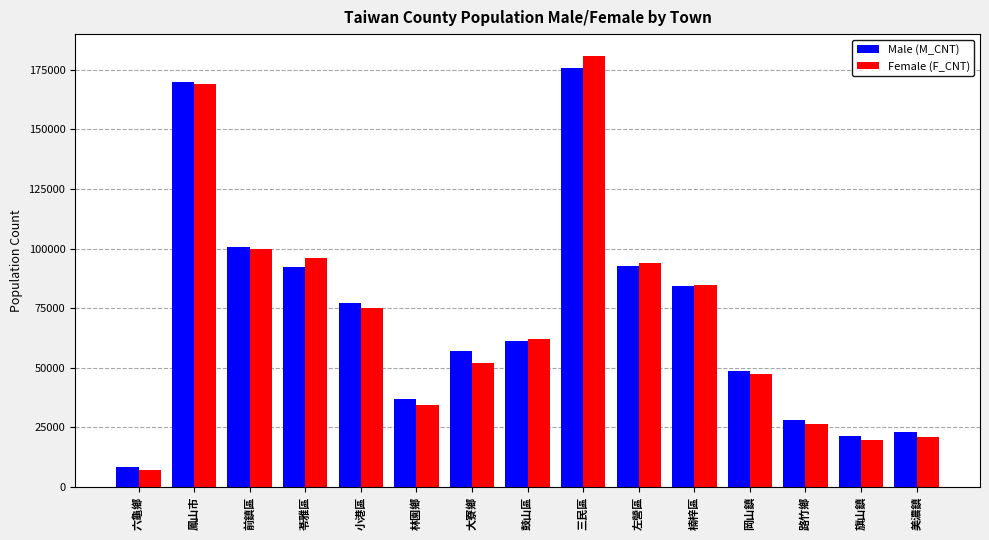

How many data points in Male (M_CNT) are less than 61126?

7